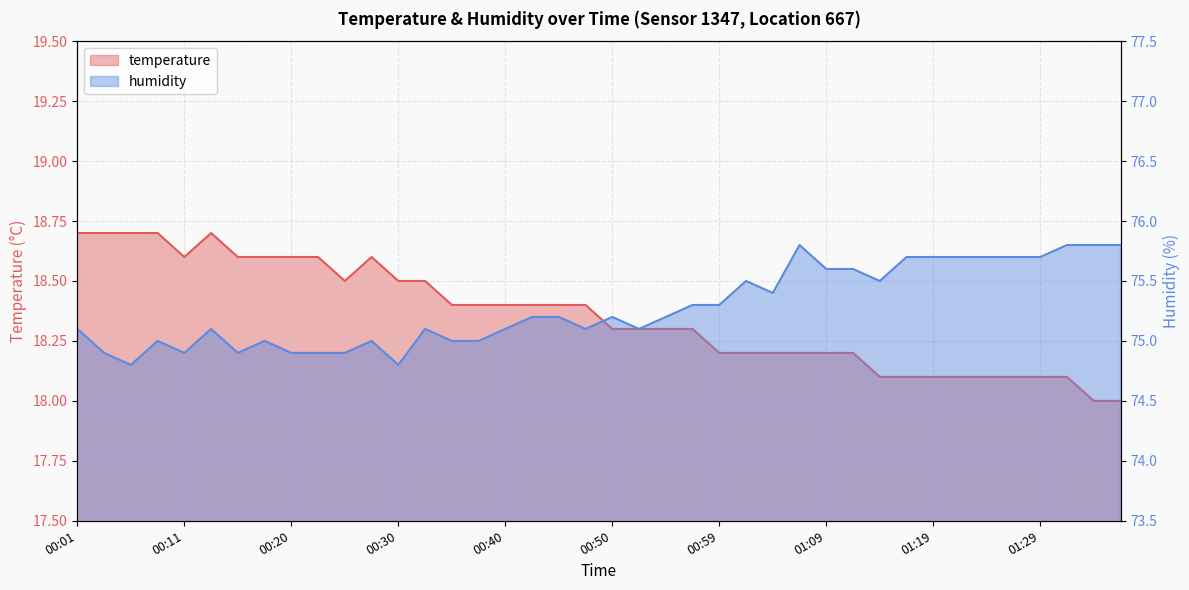

How many interior local valleys does the temperature series have?

2